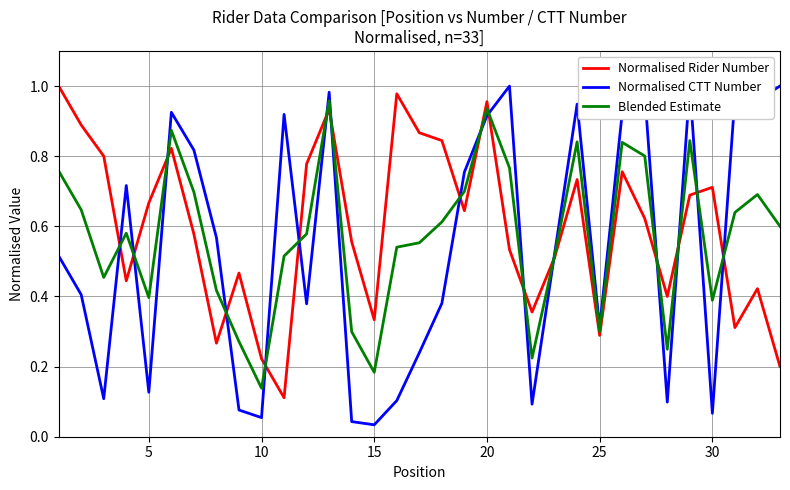

True or false: Blended Estimate has a value of 0.1 at 15.

False